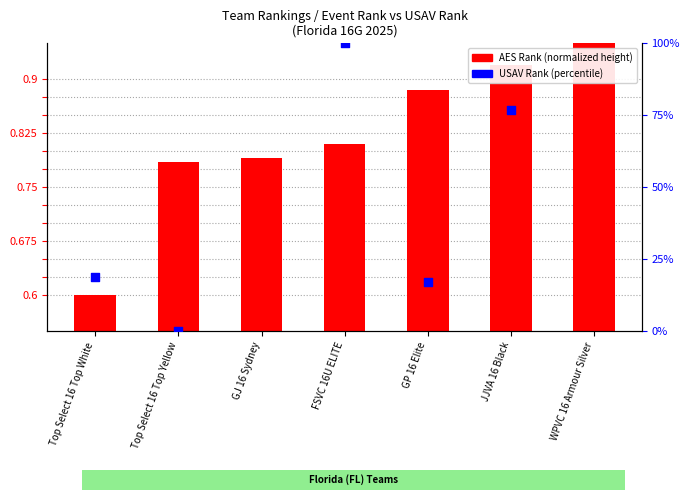

What is the change in value from GJ 16 Sydney to WPVC 16 Armour Silver?

+0.2